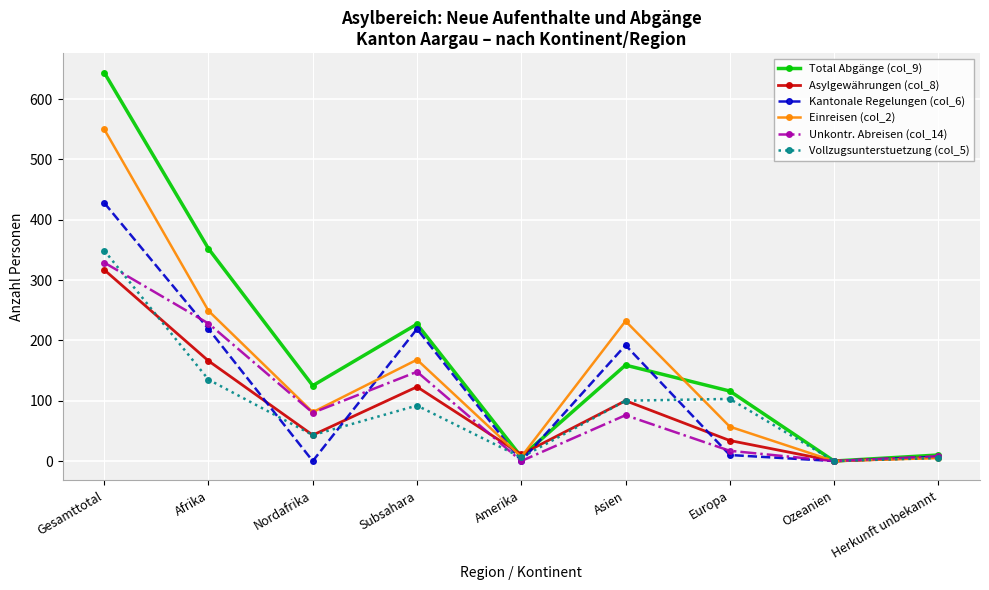

Which series has the largest range (max minus min)?

Total Abgänge (col_9)